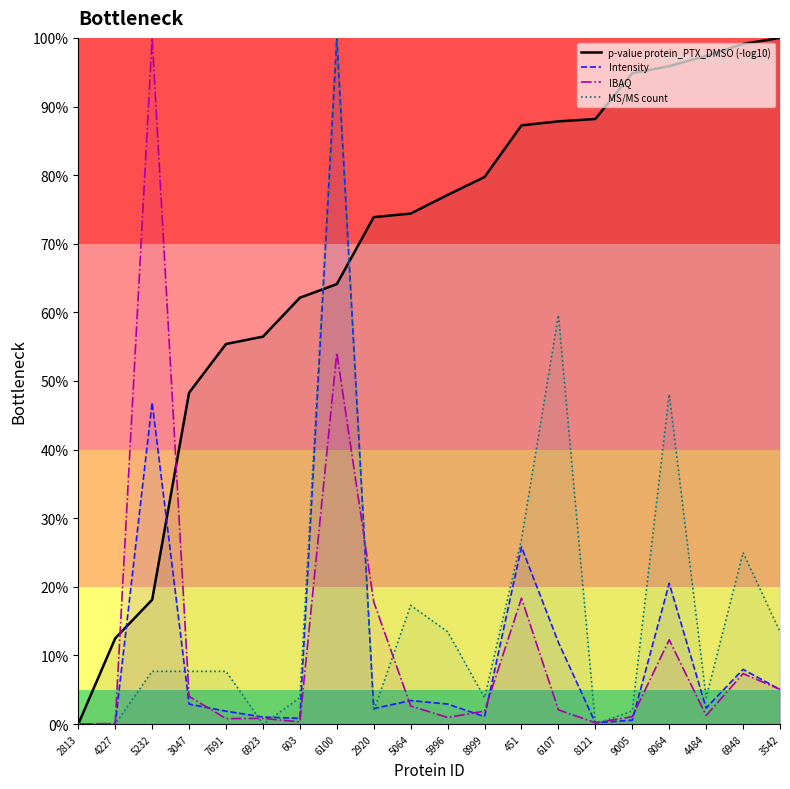

Which series ends up on top after the final intersection of Intensity and p-value protein_PTX_DMSO (-log10)?

p-value protein_PTX_DMSO (-log10)